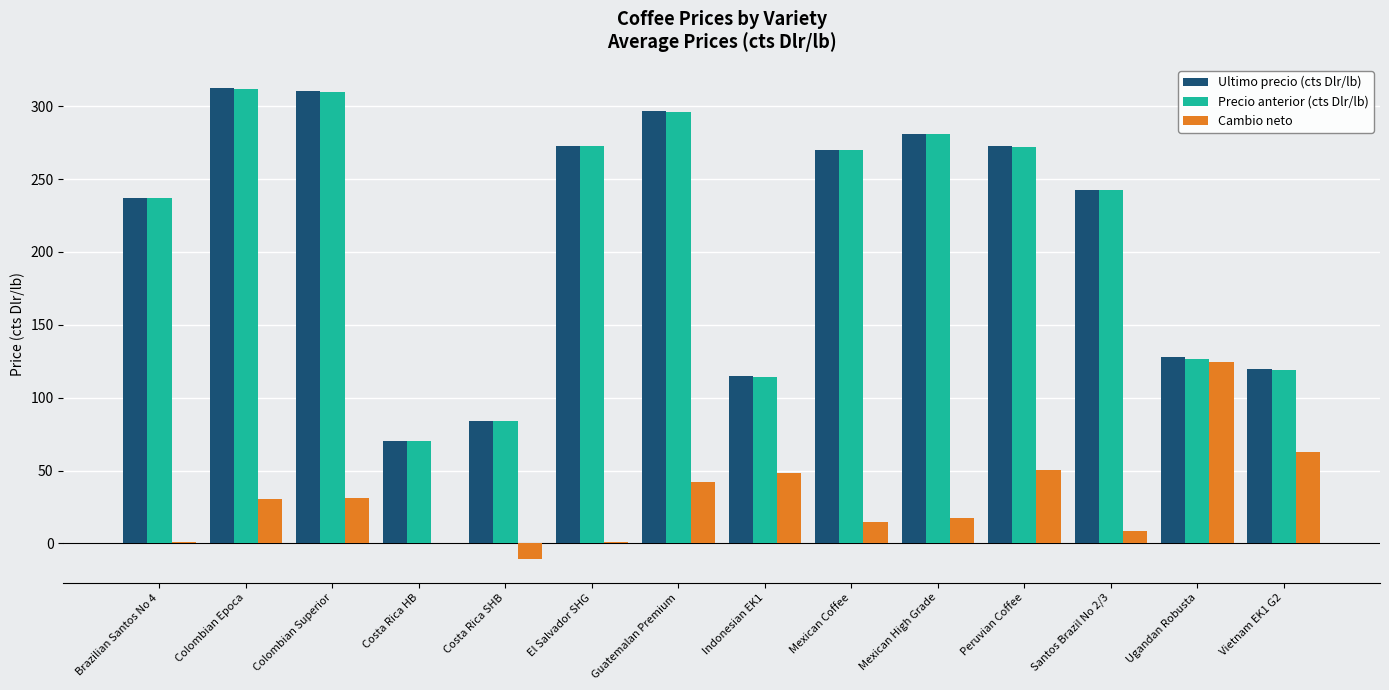

How many groups of bars are there?

14